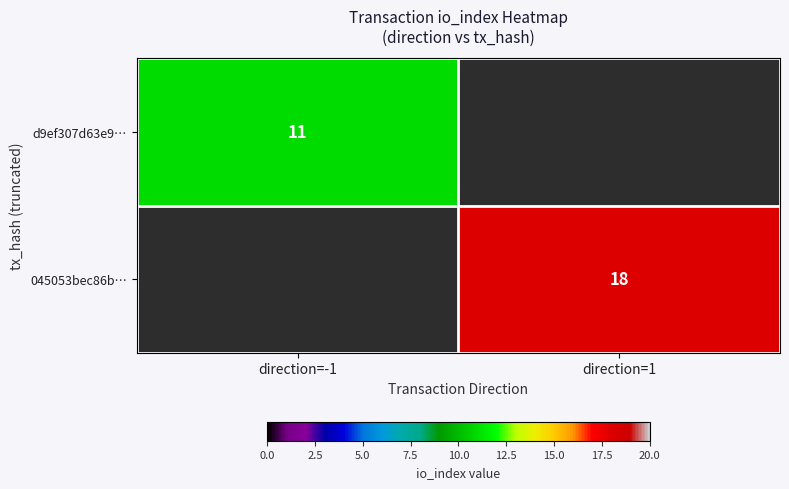

The 045053bec86b… series shows 29 at direction=1. True or false?

False